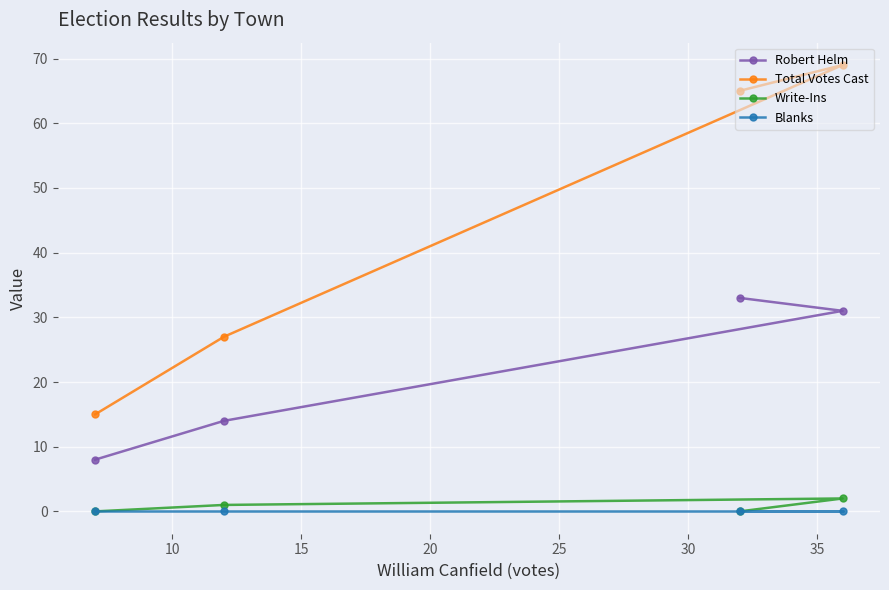

True or false: Total Votes Cast and Blanks cross at least once.

False